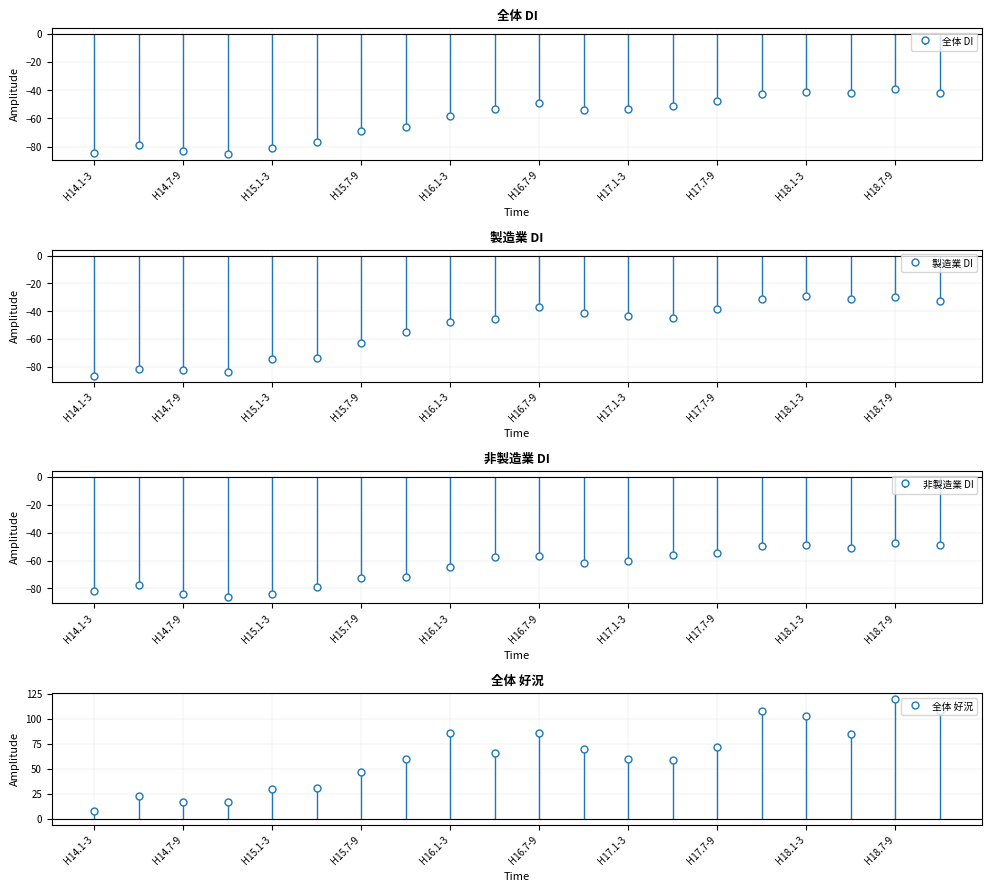

At which category does 製造業 DI reach its first local valley?

H14.10-12